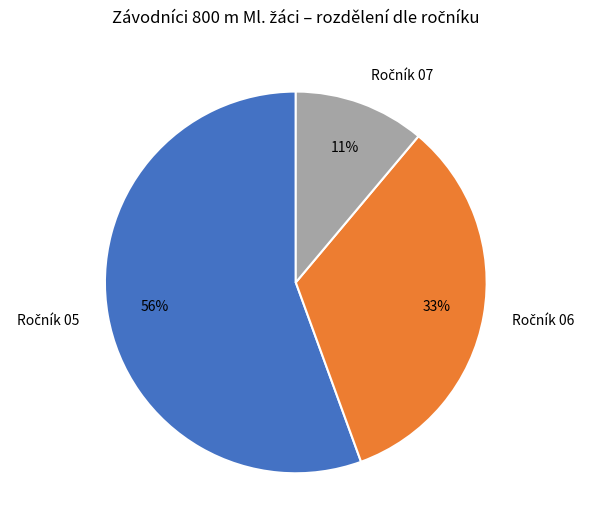

Is there a majority slice in this chart?

Yes